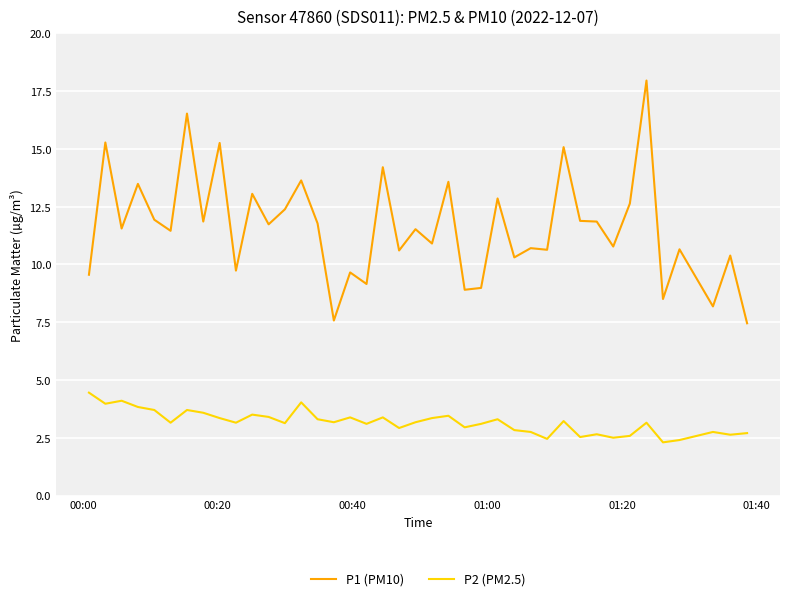

List the series in order of their overall mean, lowest first.

P2 (PM2.5), P1 (PM10)